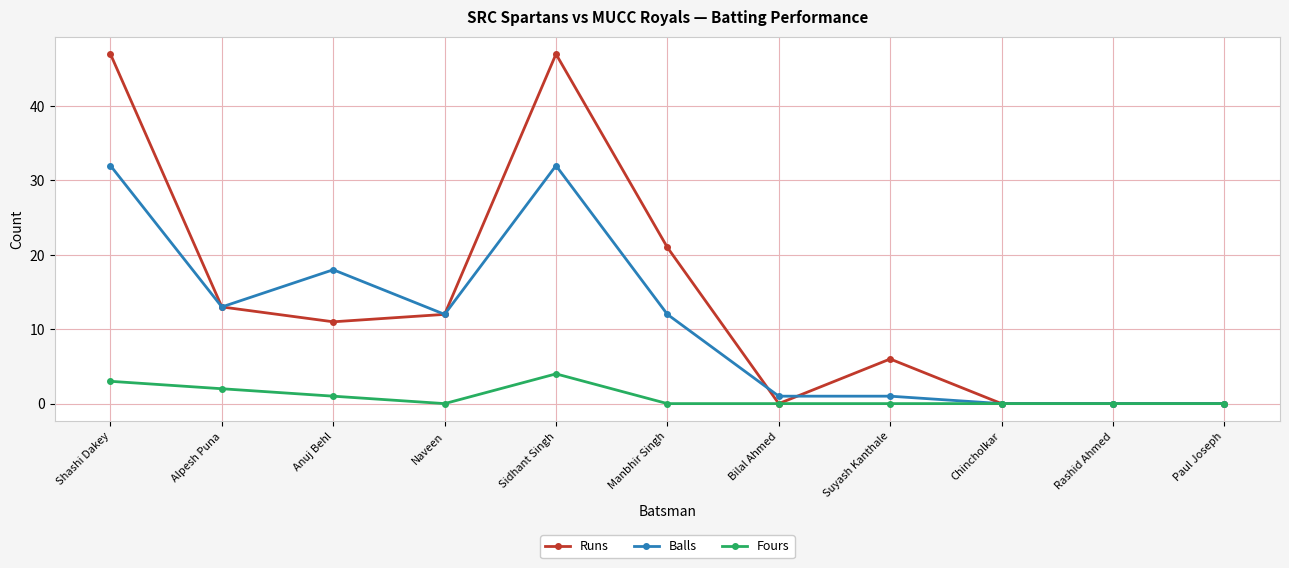

What is the difference between the second highest and second lowest values in the Fours series?

3